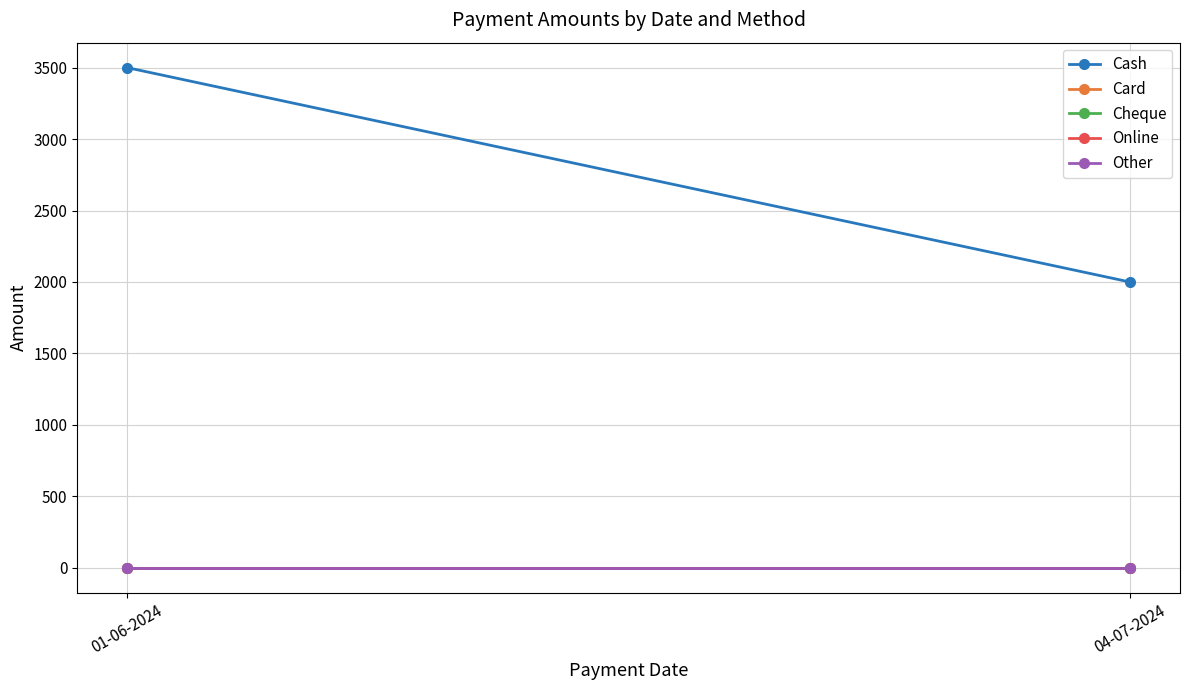

What is the spread (max minus min) of values at 04-07-2024?

2000